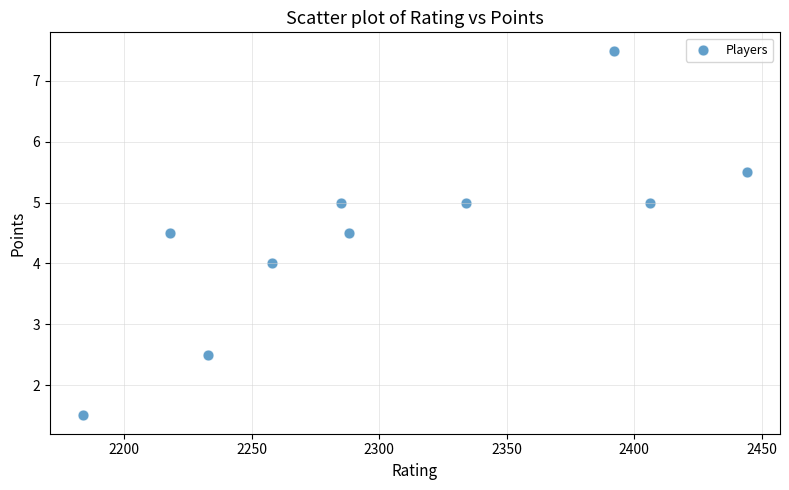

What is the average X value?

2304.2